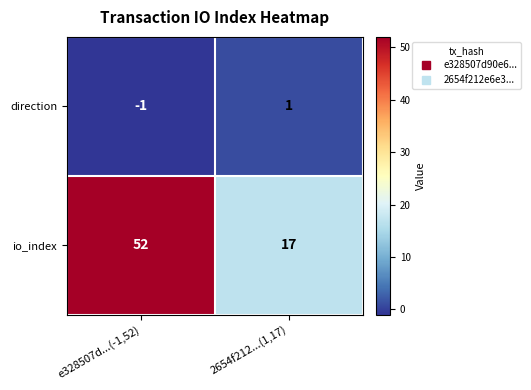

True or false: io_index has a value of 52 at e328507d...(-1,52).

True